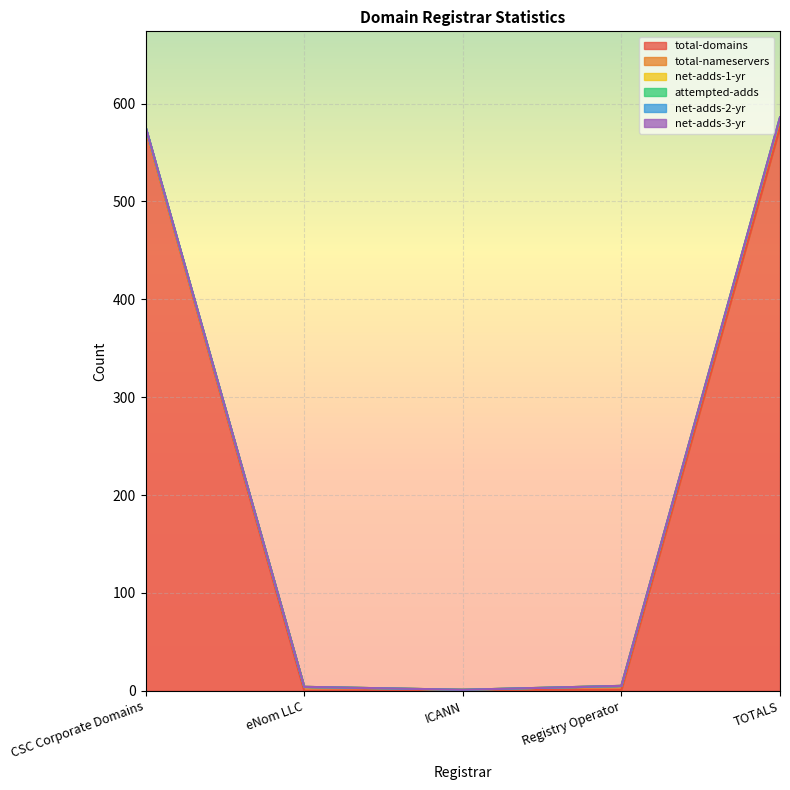

What is the value of the attempted-adds point at the 5th from the left?

586